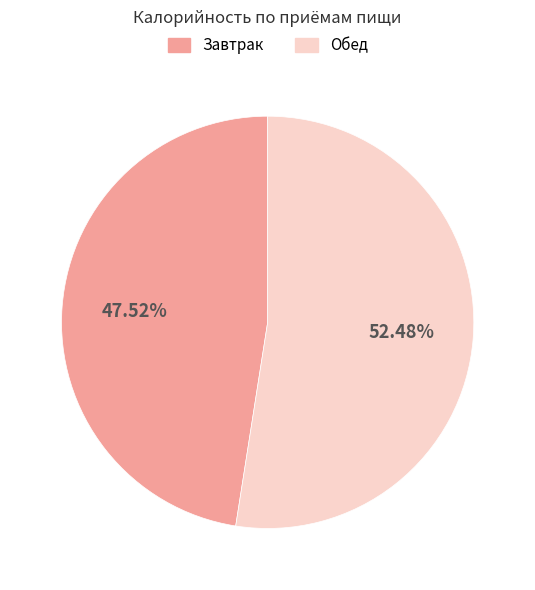

Rank the categories by value from highest to lowest.

Обед, Завтрак